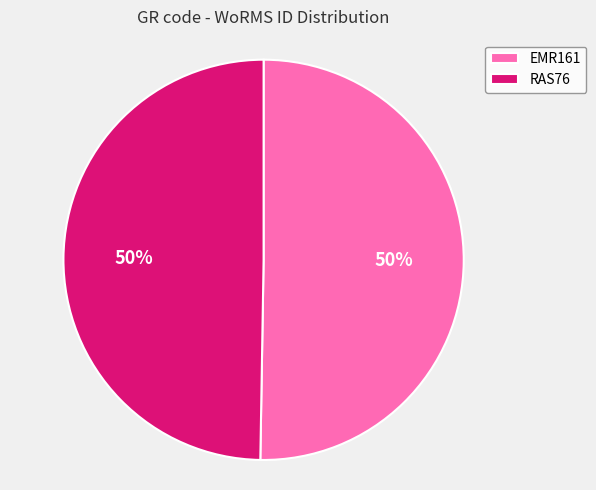

To the nearest percent, what percentage of the pie is RAS76?

50%